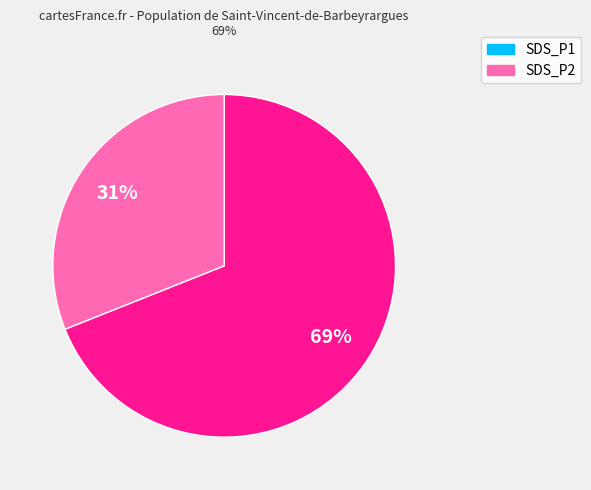

To the nearest percent, what is the average slice percentage?

50%